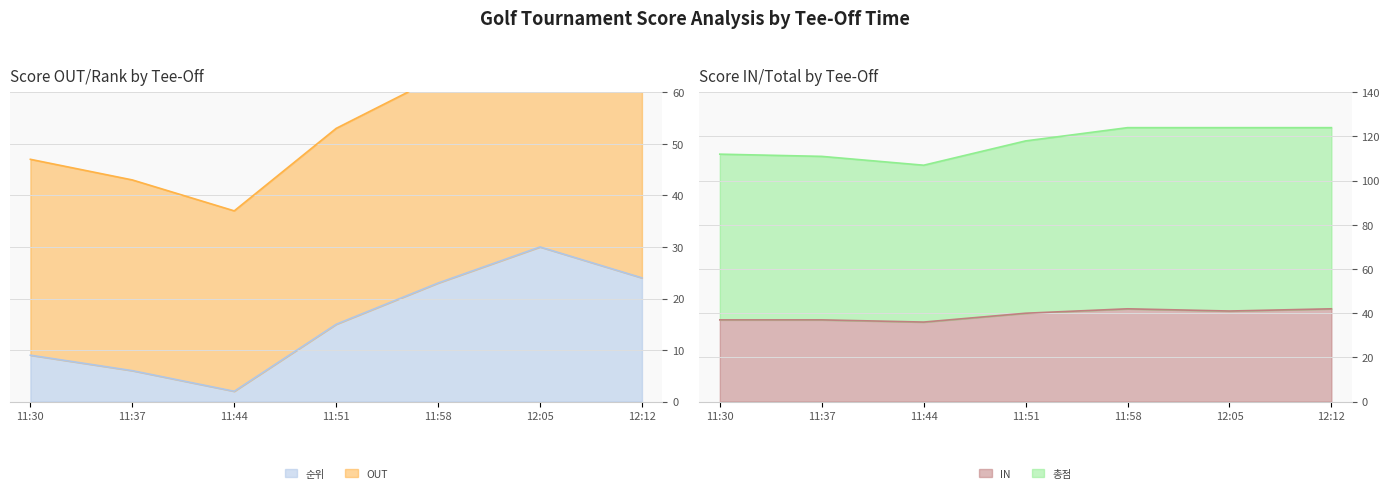

The 총점 series shows 112 at 11:30. True or false?

True